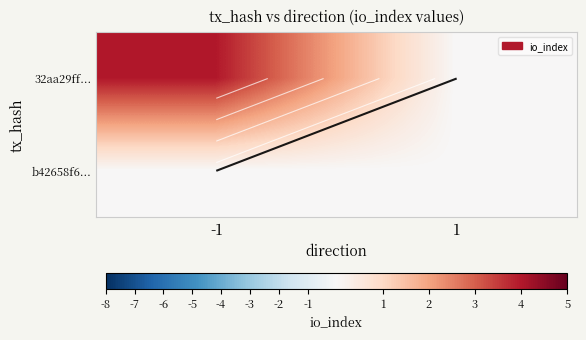

At which category is the sum across all series the highest?

-1